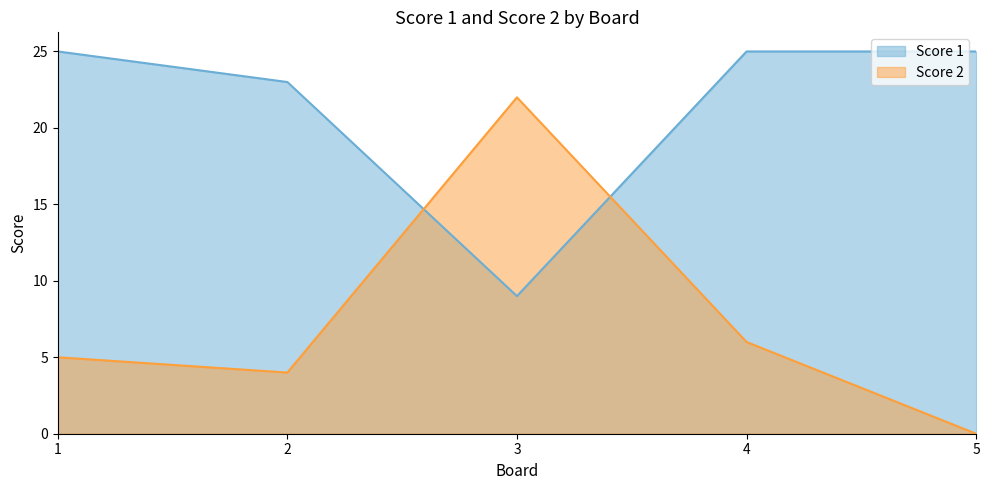

What is the value of the Score 2 point at the 2nd from the left?

4